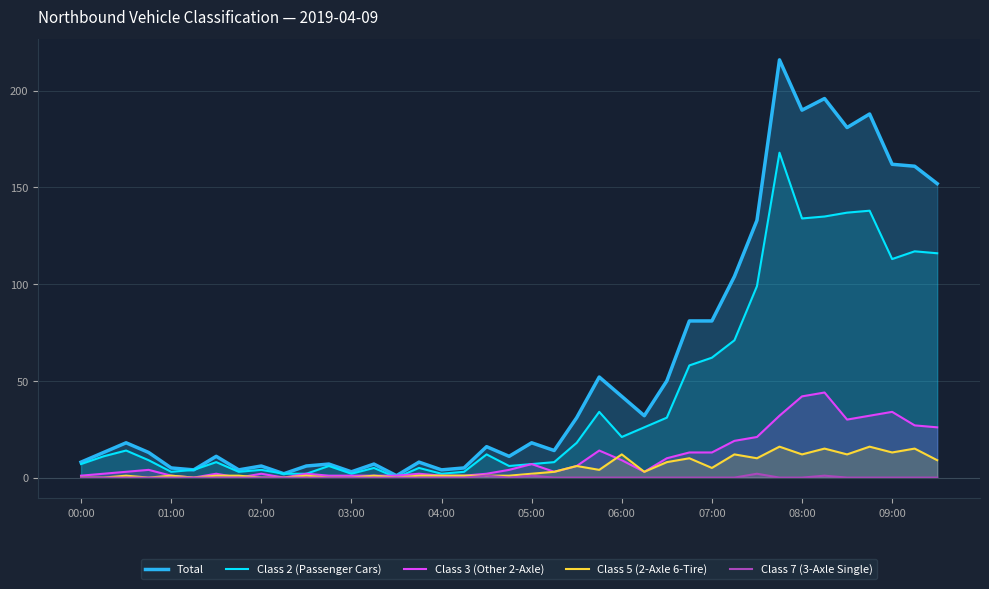

True or false: Class 7 (3-Axle Single) and Class 2 (Passenger Cars) cross at least once.

False